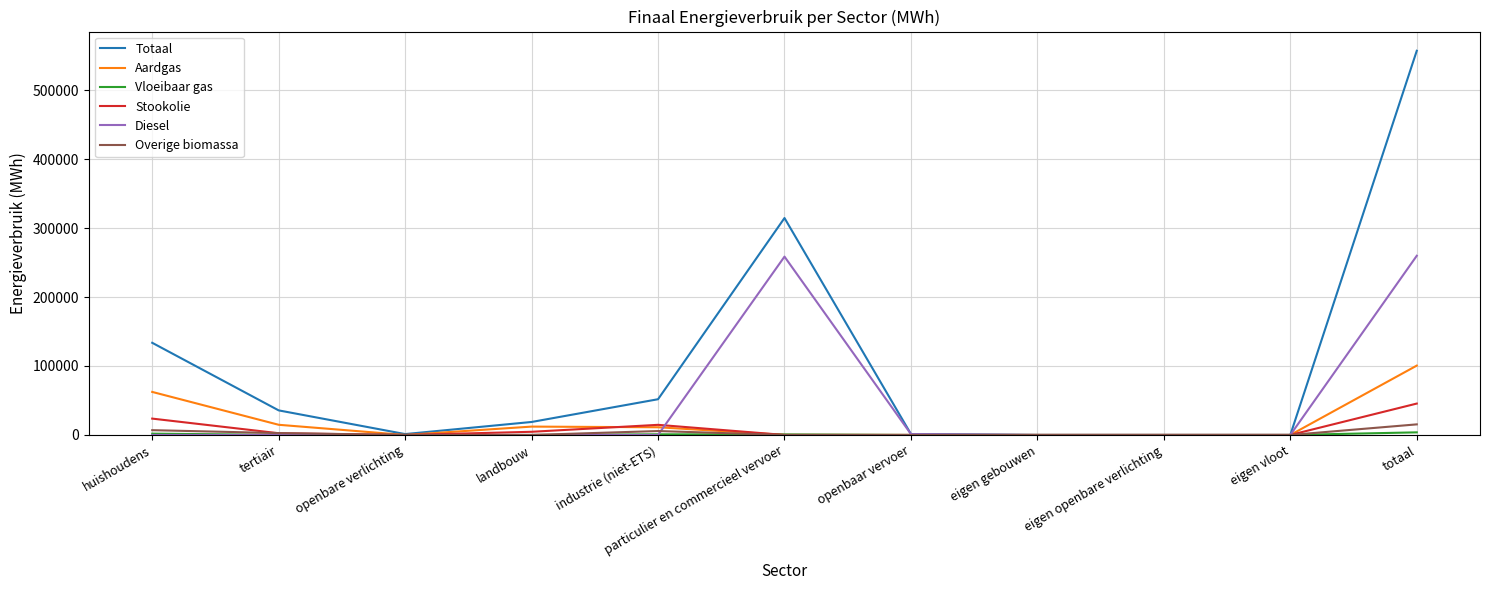

What is the average value of the Totaal series?

101267.7